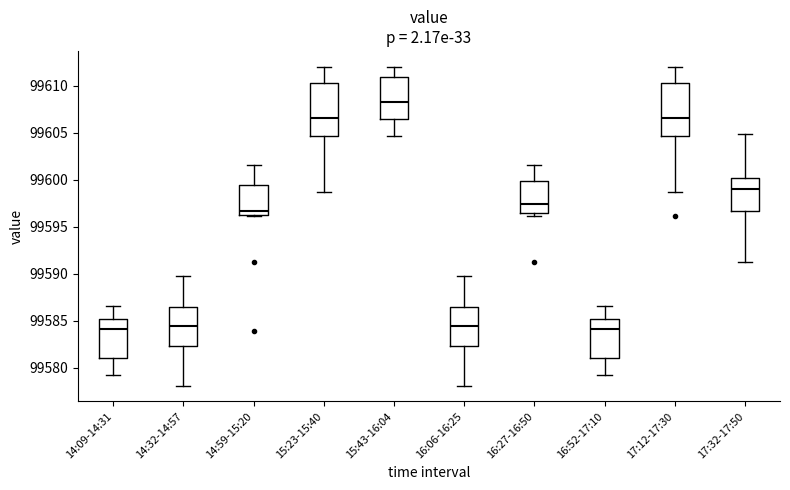

Where is the lower edge of the box for 15:43-16:04 on the y-axis? The values are not printed on the chart, so give them approximately, as read against the axis.

99606.5